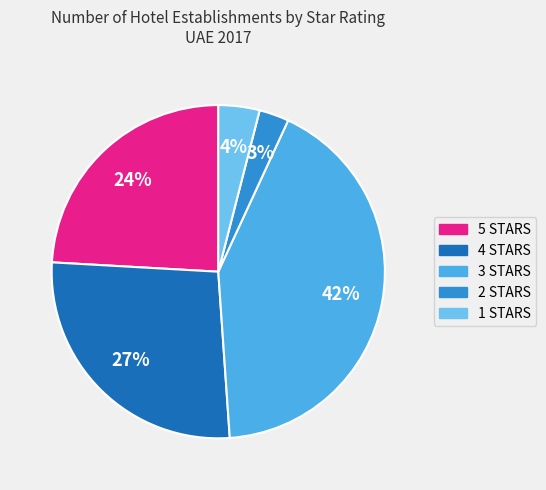

To the nearest percent, what percentage of the pie is 3 STARS?

42%